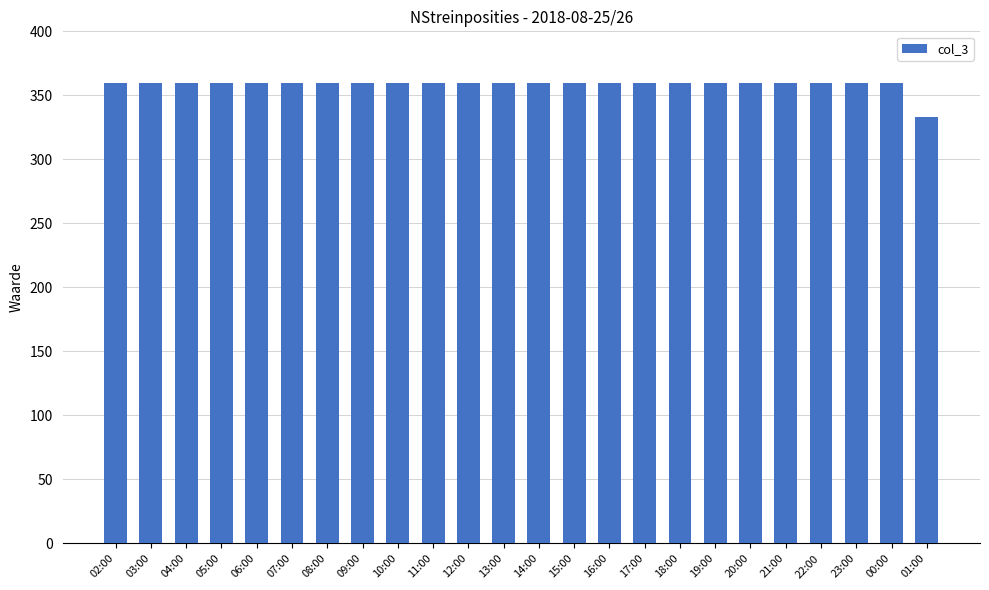

Reading left to right, list all the values displayed in this chart.

360	360	360	360	360	360	360	360	360	360	360	360	360	360	360	360	360	360	360	360	360	360	360	333